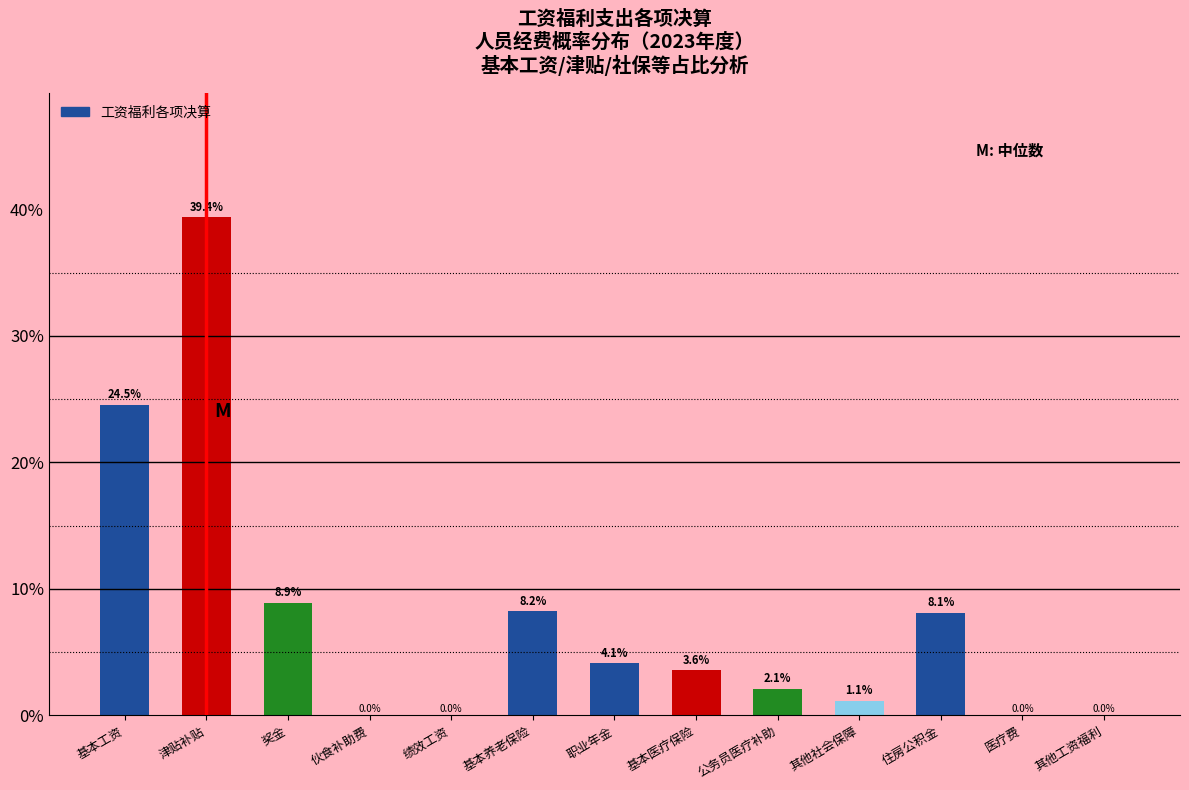

Reading left to right, what are all the values shown in this chart?

基本工资=24.5	津贴补贴=39.4	奖金=8.9	伙食补助费=0.0	绩效工资=0.0	基本养老保险=8.2	职业年金=4.1	基本医疗保险=3.6	公务员医疗补助=2.1	其他社会保障=1.1	住房公积金=8.1	医疗费=0.0	其他工资福利=0.0